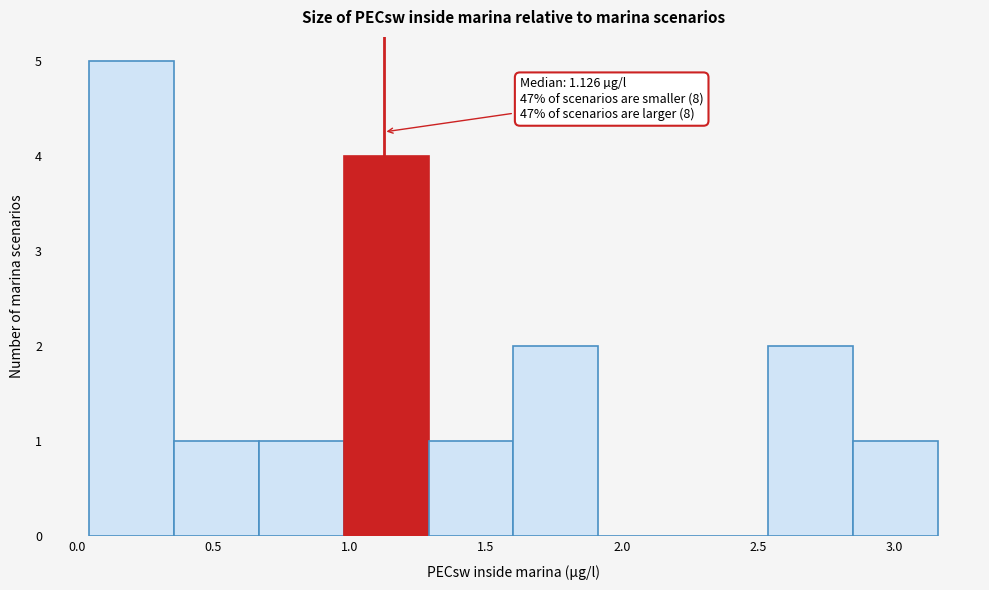

Which range on the x-axis has the tallest bar?

0.05 to 0.35